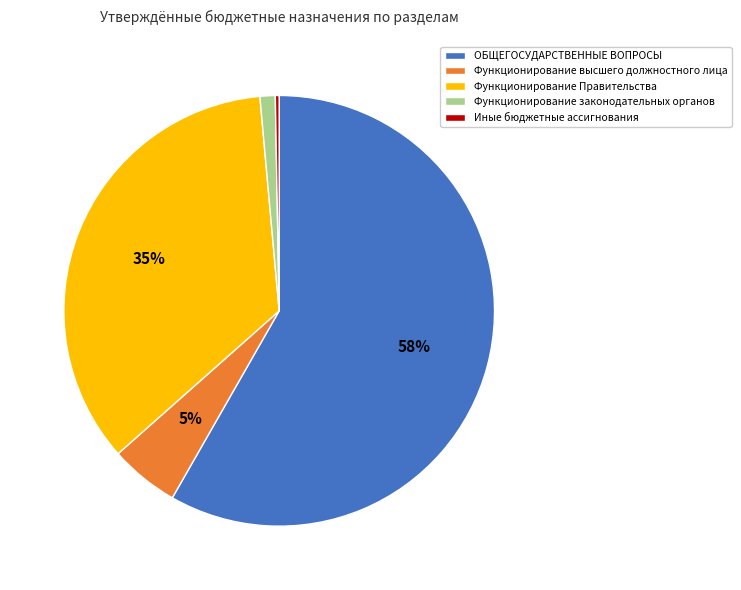

To the nearest percent, what is the combined percentage of Функционирование законодательных органов and Функционирование Правительства?

36%